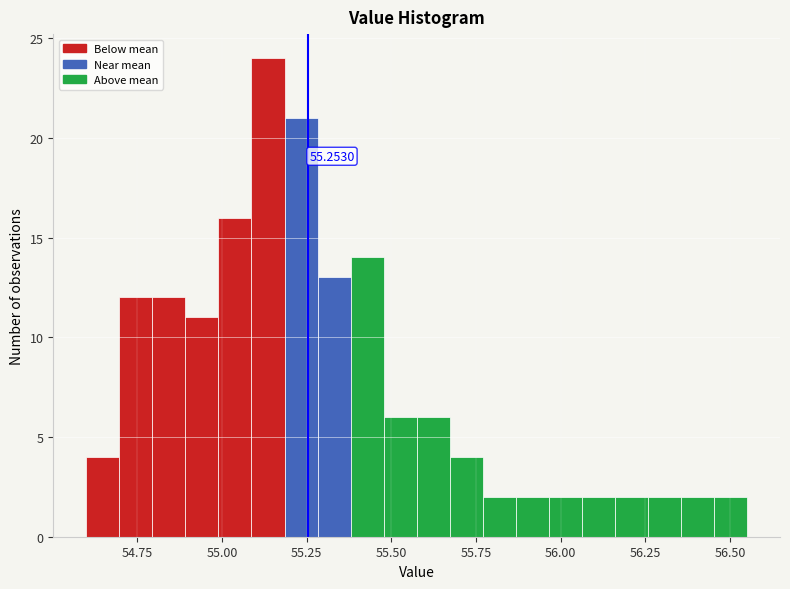

Around what value on the x-axis is the tallest bar? Give the approximate position of its centre, as read against the axis.

55.15